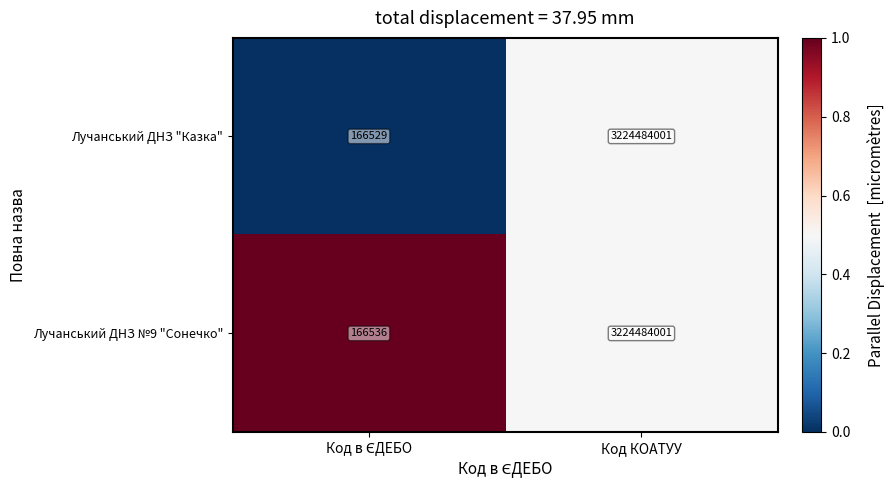

Which series has the widest spread of values?

Лучанський ДНЗ "Казка"